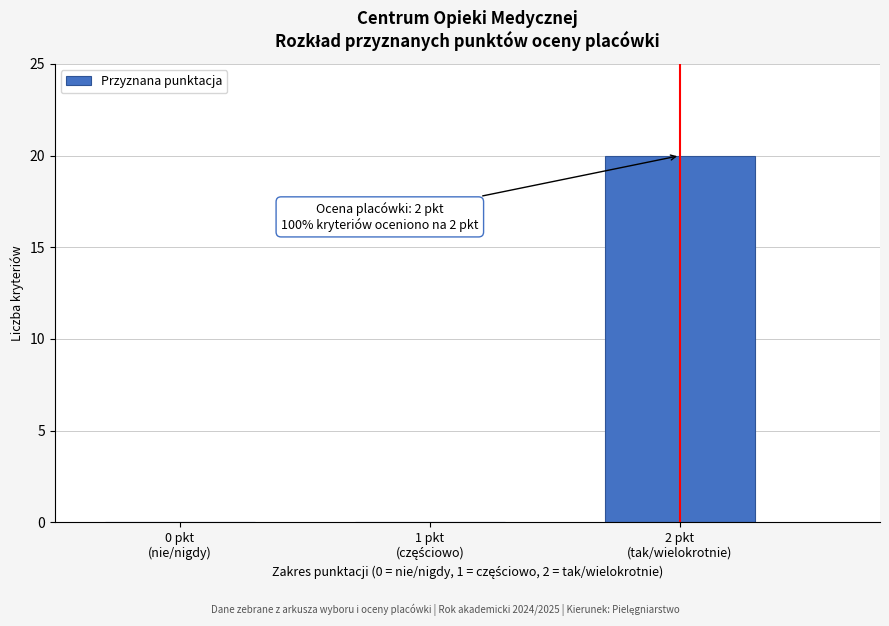

What is the maximum value shown in the chart?

20